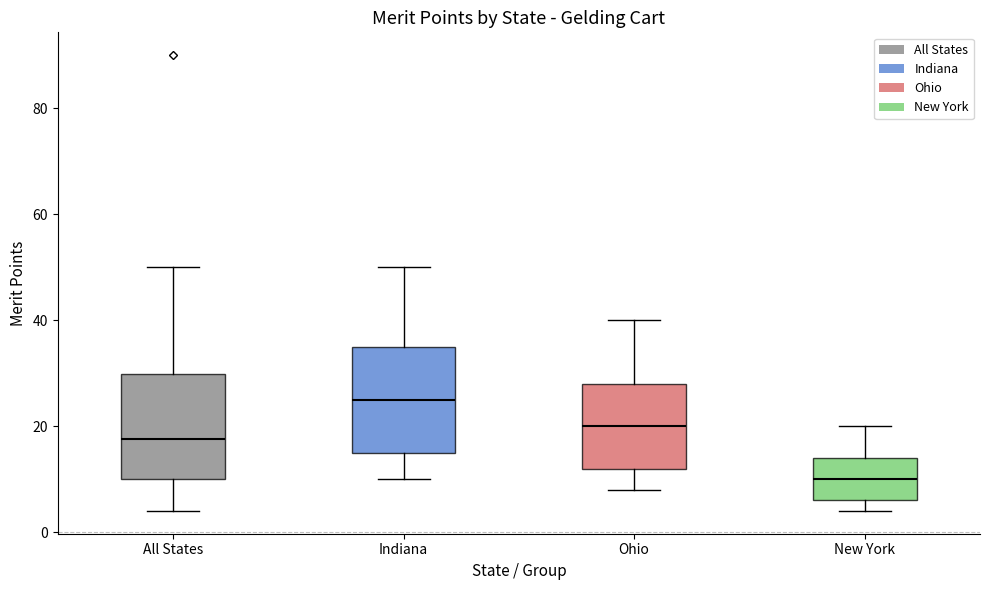

Reading left to right, transcribe this box plot: for each box, give where its median line is, the range the box spans, and where its two whiskers end, as read against the y-axis. The values are not printed on the chart, so give them approximately, as read against the axis.

All States: median 18, box 10 to 30, whiskers 4 to 50
Indiana: median 26, box 16 to 36, whiskers 10 to 50
Ohio: median 20, box 12 to 28, whiskers 8 to 40
New York: median 10, box 6 to 14, whiskers 4 to 20